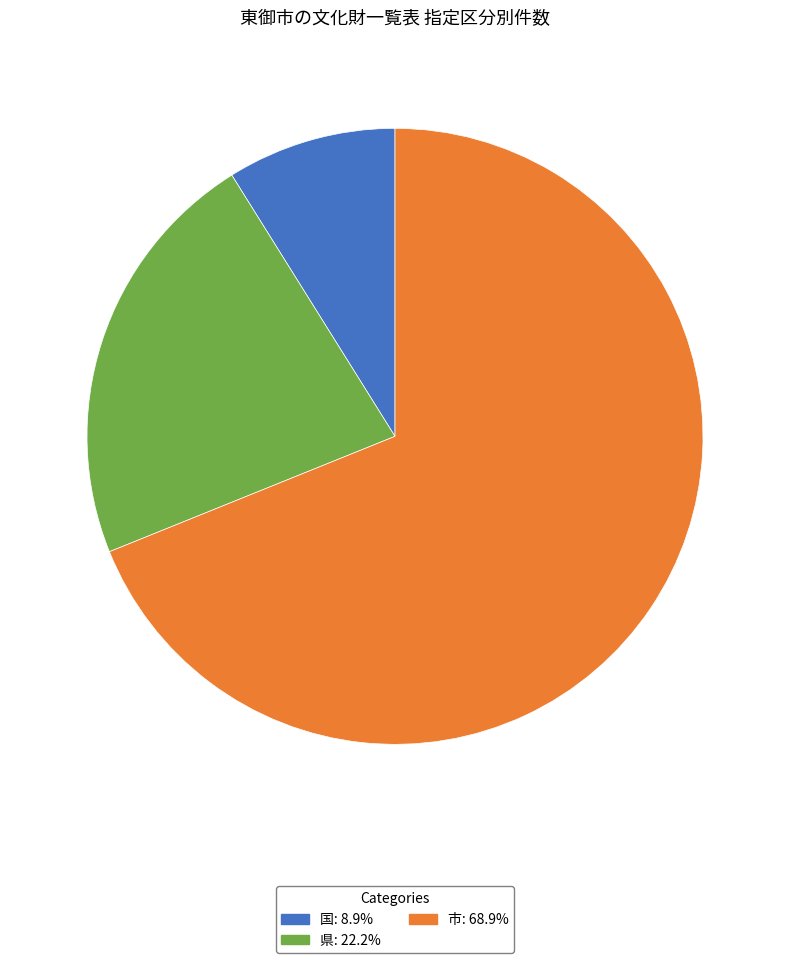

The 県 slice represents 10% of the pie. True or false?

False